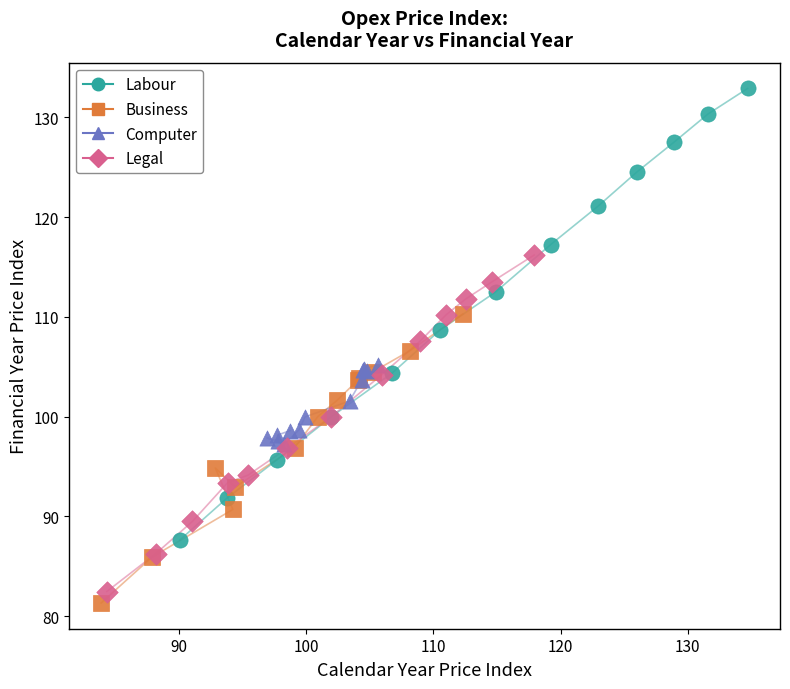

Which series reaches the maximum Y coordinate?

Labour